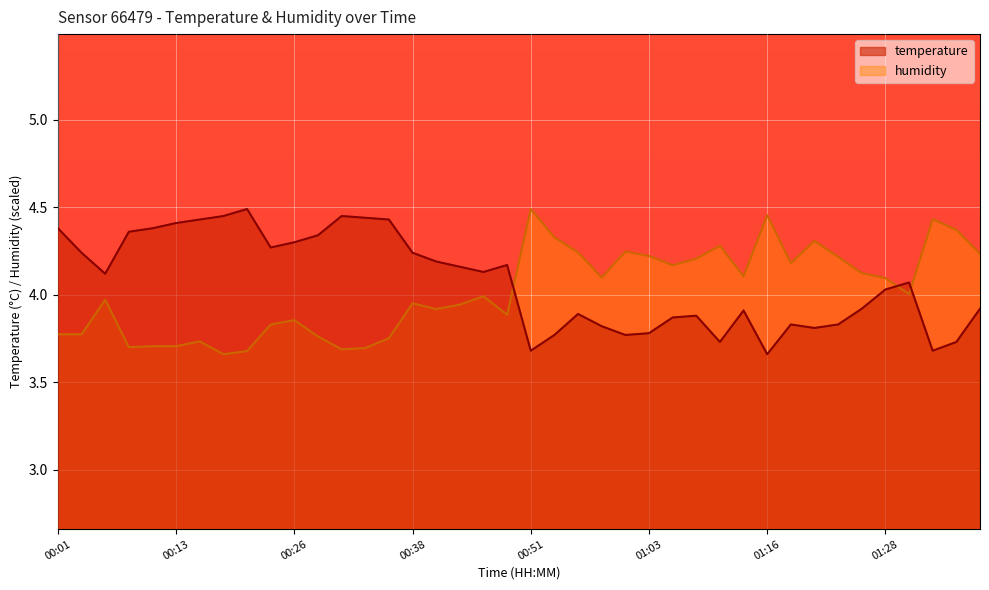

What is the value of the temperature point at the 34th from the left?

3.8